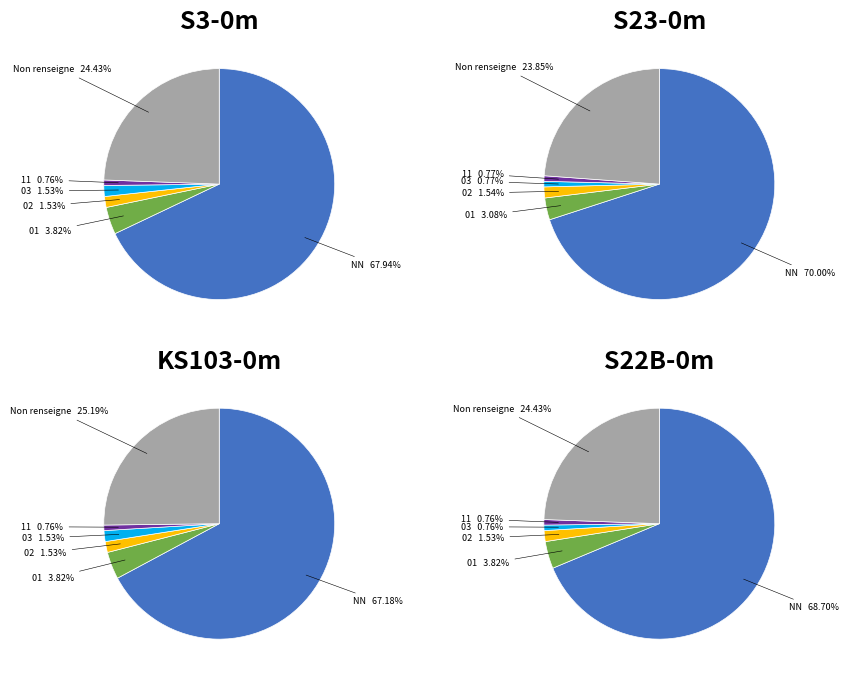

To the nearest percent, what portion does 11 represent?

1%